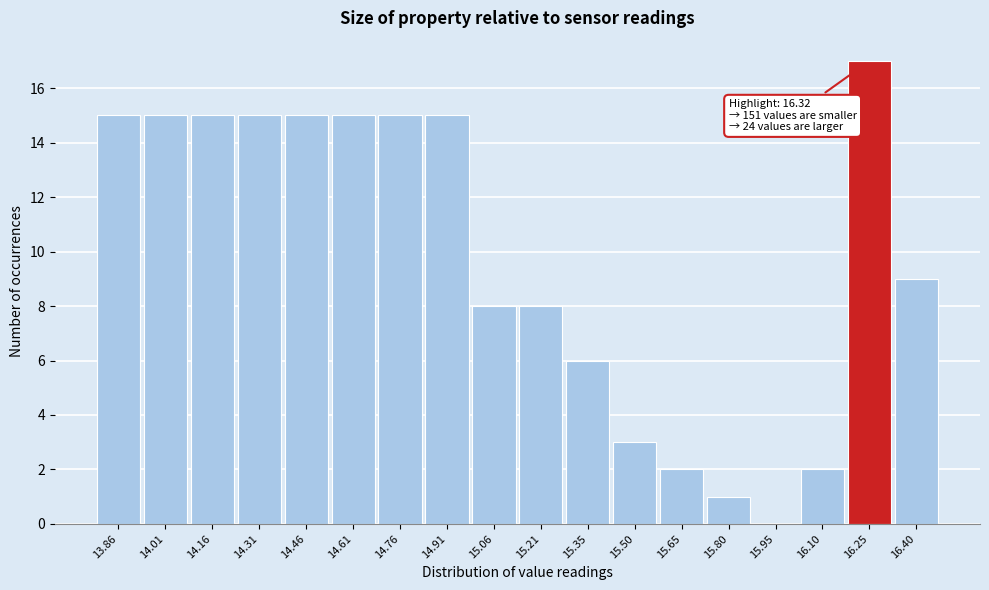

Reading left to right, list all the values displayed in this chart.

13.86=15	14.01=15	14.16=15	14.31=15	14.46=15	14.61=15	14.76=15	14.91=15	15.06=8	15.21=8	15.35=6	15.50=3	15.65=2	15.80=1	15.95=0	16.10=2	16.25=17	16.40=9